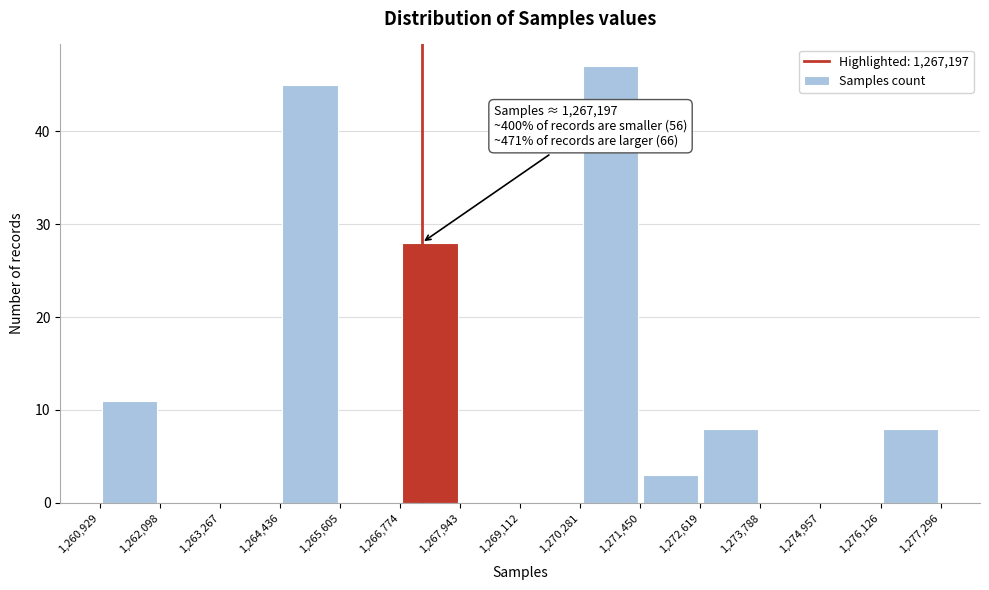

Over which range of the x-axis is the bar tallest?

1,270,281 to 1,271,450